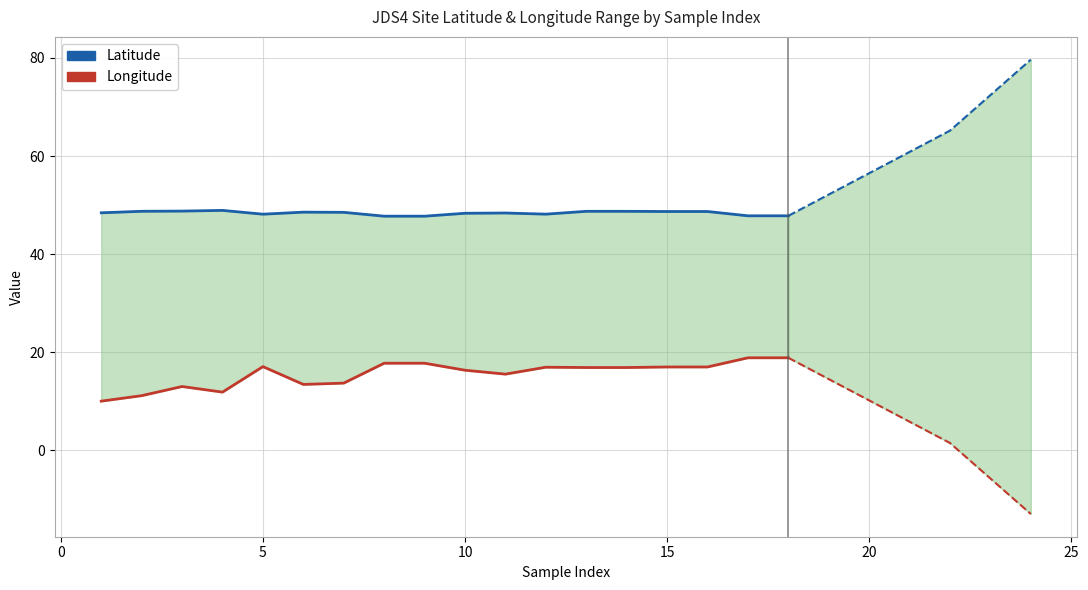

True or false: Longitude has a value of 6.6 at 0.

False